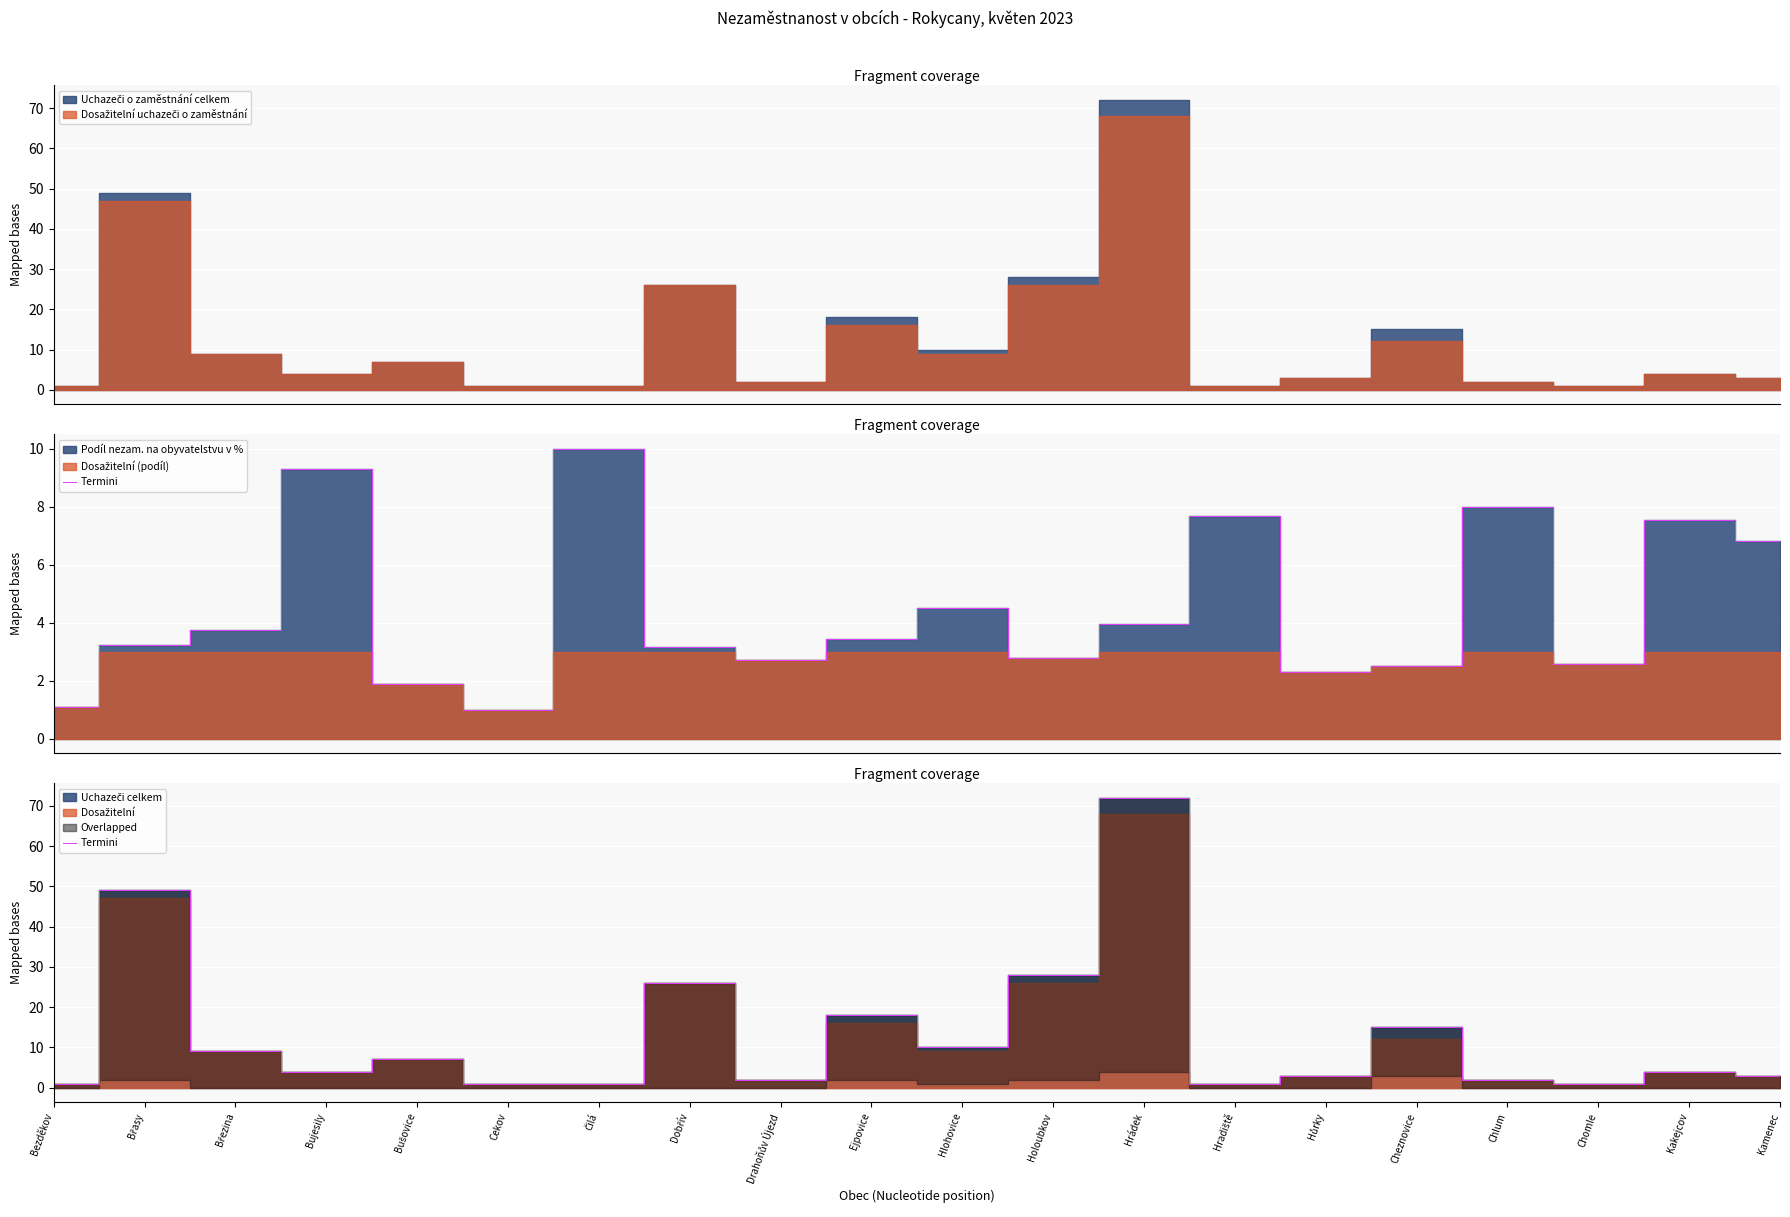

Rank the categories by value from highest to lowest.

Hrádek, Břasy, Holoubkov, Dobřív, Ejpovice, Cheznovice, Hlohovice, Březina, Bušovice, Bujesily, Kakejcov, Hůrky, Kamenec, Drahoňův Újezd, Chlum, Bezděkov, Cekov, Čilá, Hradiště, Chomle